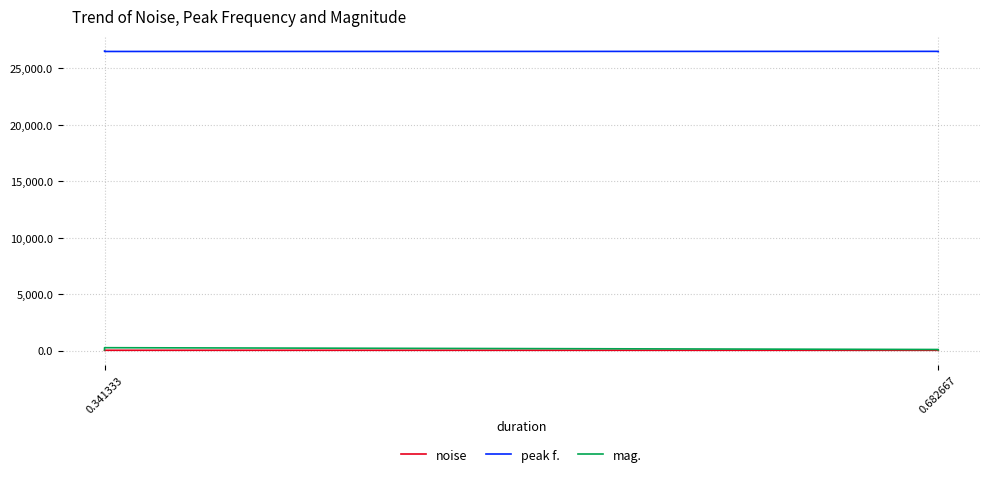

What is the total value across all series at 0.341333?

26646.2